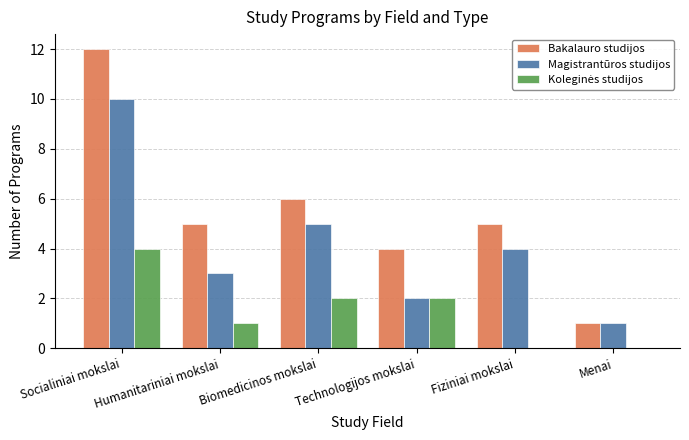

Which category has the highest value across all series?

Socialiniai mokslai